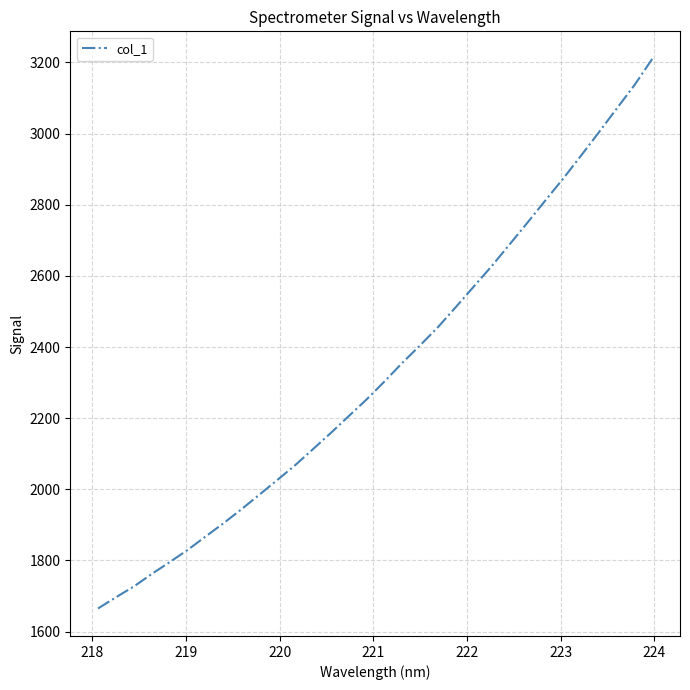

Is this an area chart (filled region under the line)?

No